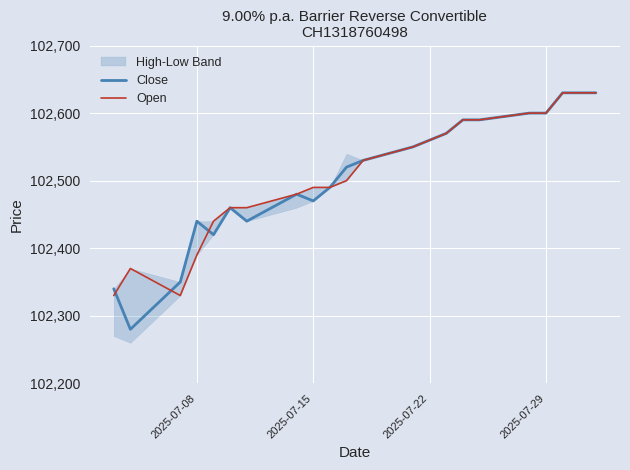

The value of Close at 2025-07-15 is 150004. True or false?

False